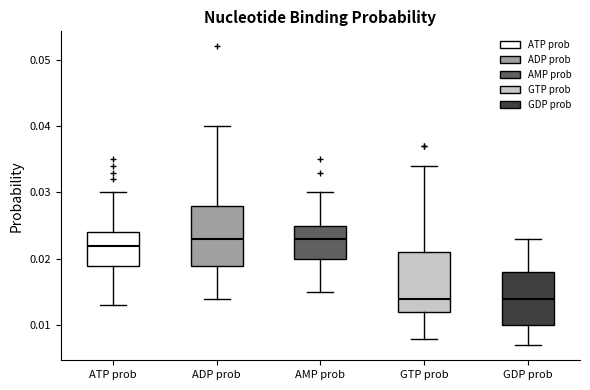

Where does the lower whisker of the box for ATP prob end on the y-axis? The values are not printed on the chart, so give them approximately, as read against the axis.

0.013